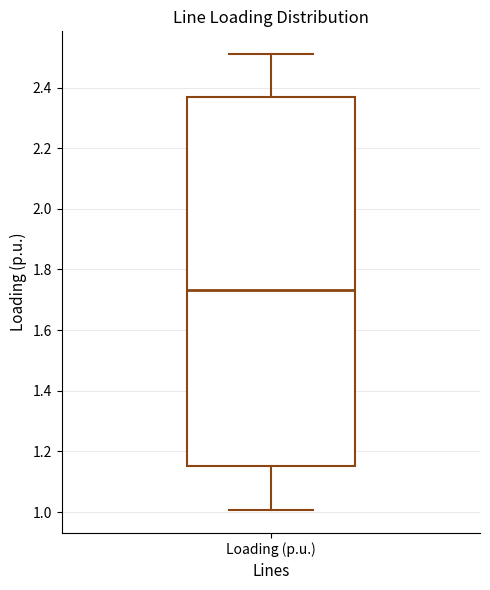

Transcribe this box plot: give where the median line is, the range the box spans, and where the two whiskers end, as read against the y-axis. The values are not printed on the chart, so give them approximately, as read against the axis.

median 1.74, box 1.16 to 2.36, whiskers 1.00 to 2.52